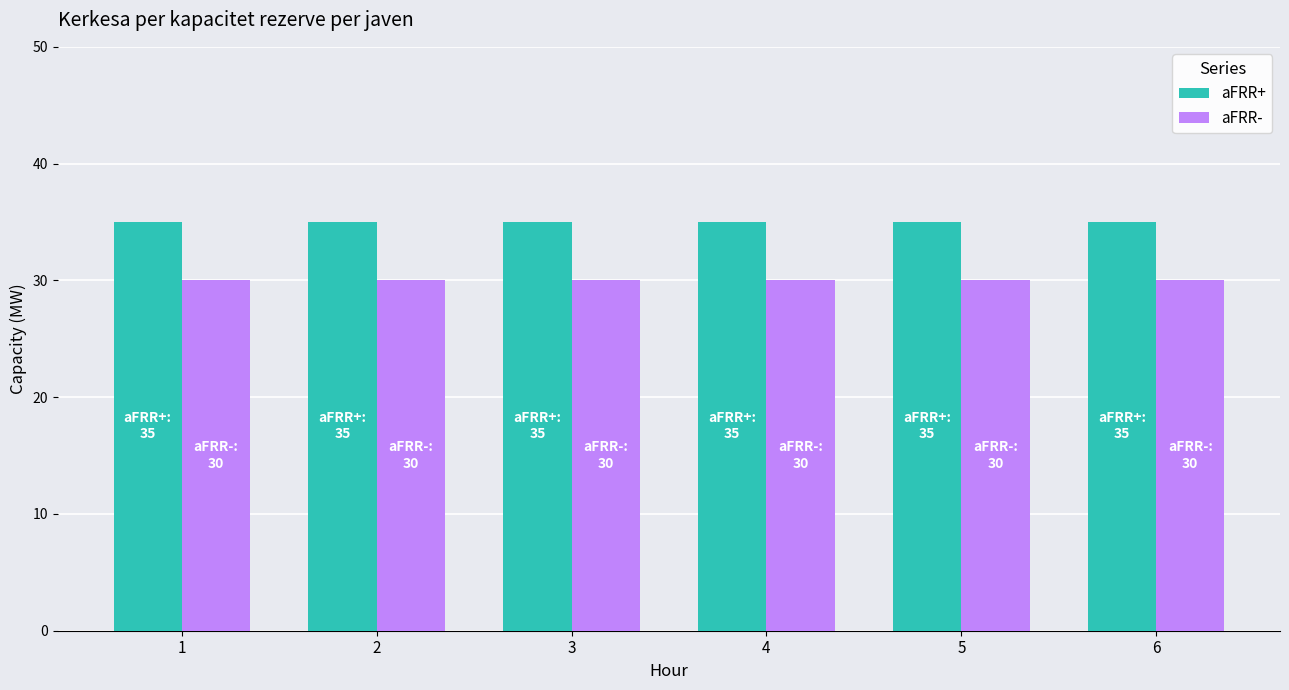

What is the sum of the aFRR- values at 3 and 1?

60